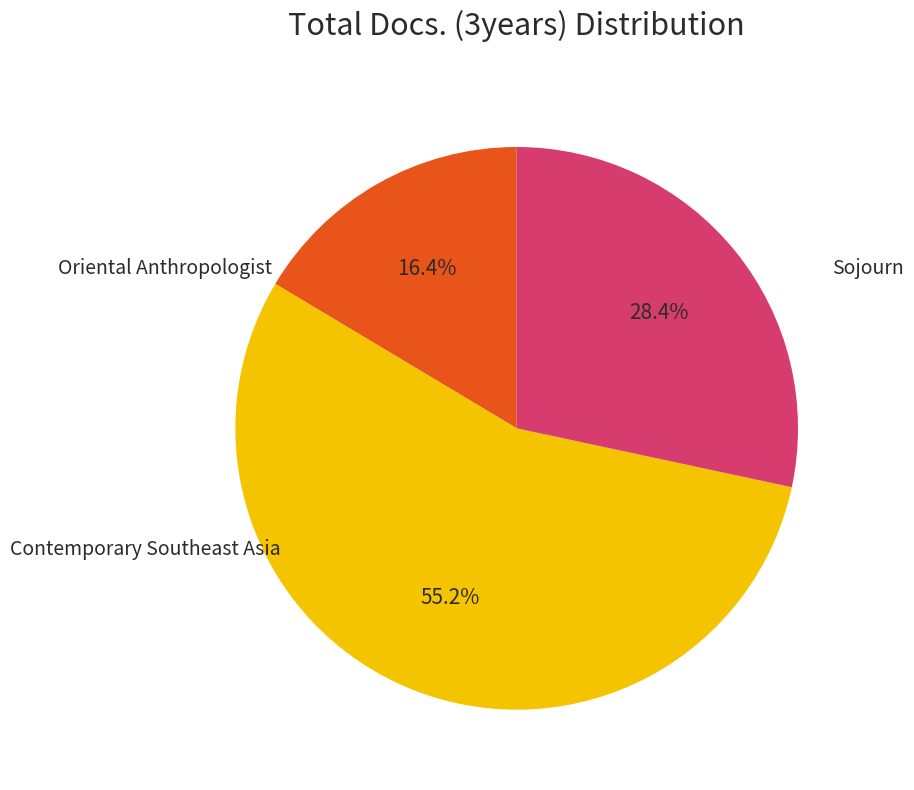

Does any single category account for the majority?

Yes